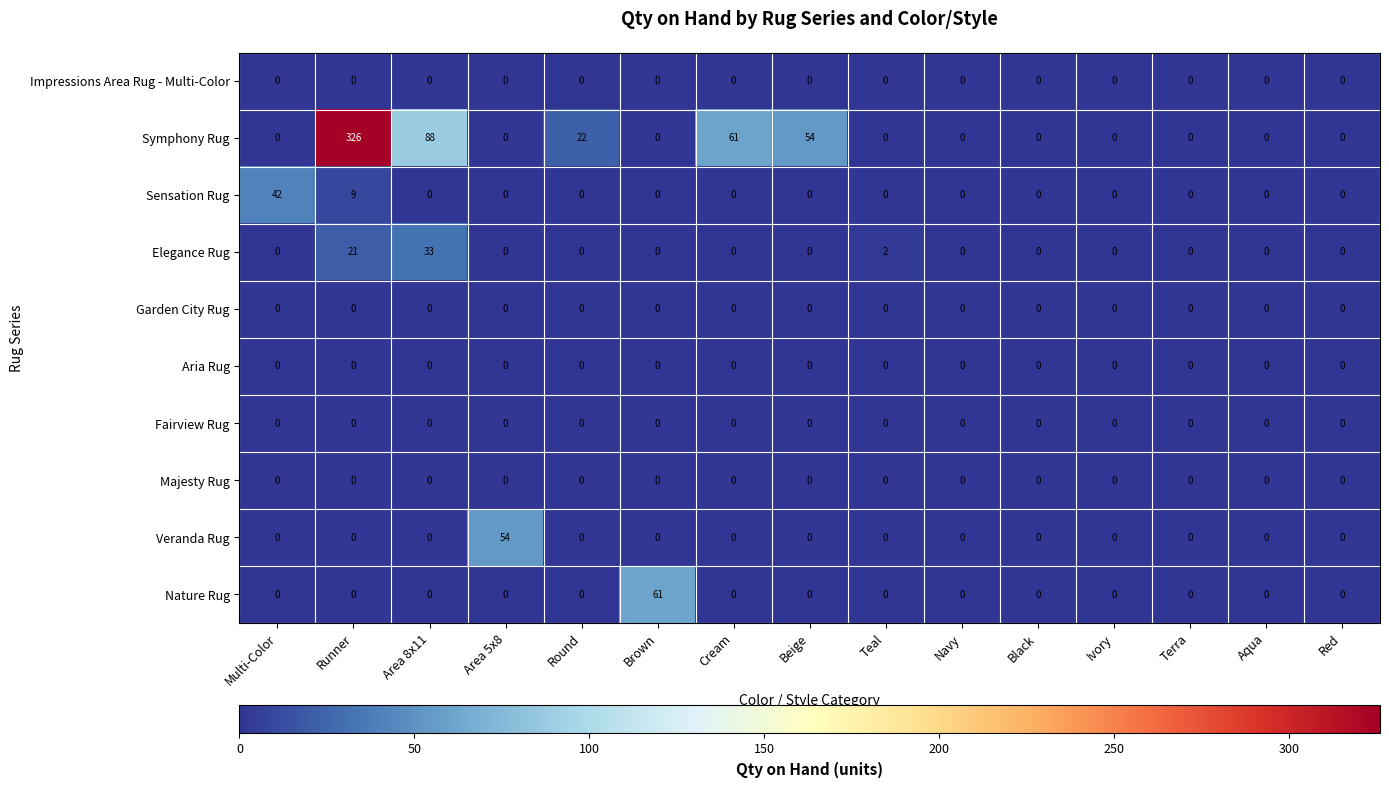

Between Multi-Color and Round, which series saw the biggest shift?

Sensation Rug